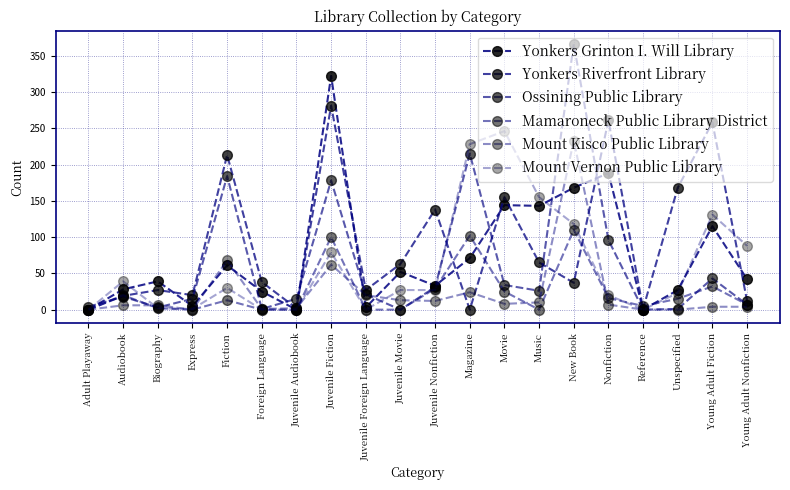

Reading left to right, list all the values displayed in this chart.

Yonkers Grinton I. Will Library: 0	28	39	5	61	25	0	322	3	52	33	71	144	143	168	188	0	27	115	42
Yonkers Riverfront Library: 0	19	27	20	213	38	2	281	27	63	138	0	155	65	37	261	1	168	258	12
Ossining Public Library: 4	18	3	15	184	1	15	178	21	0	31	215	34	26	366	96	0	1	43	7
Mamaroneck Public Library District: 0	20	2	0	13	0	0	100	0	0	29	102	25	0	110	16	5	15	32	7
Mount Kisco Public Library: 0	6	6	0	68	1	2	62	20	13	12	24	8	10	233	7	0	0	4	4
Mount Vernon Public Library: 0	39	2	1	30	0	0	79	0	27	27	228	246	155	118	20	0	23	131	88